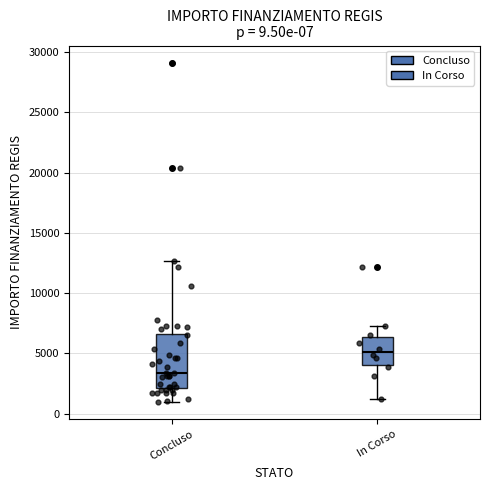

Which box has the highest median line?

In Corso